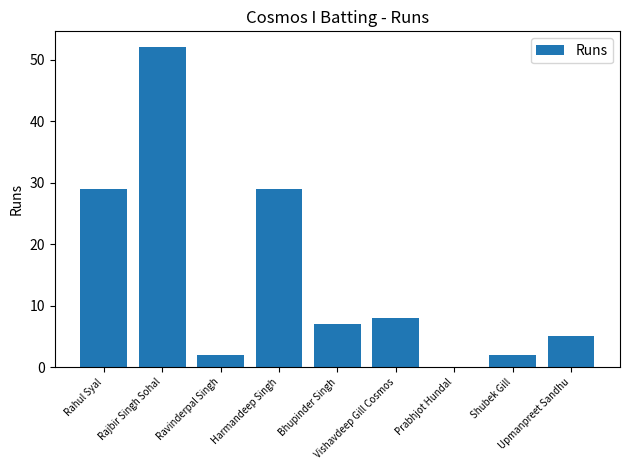

What is the maximum value shown in the chart?

52